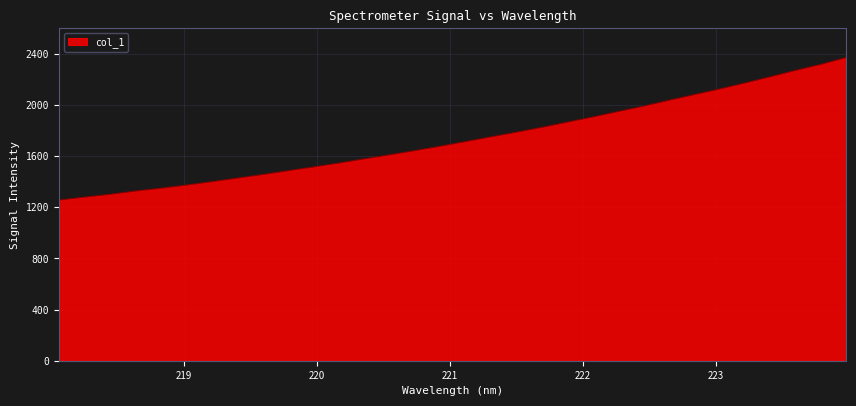

What is the difference between the maximum and minimum values?

1114.8